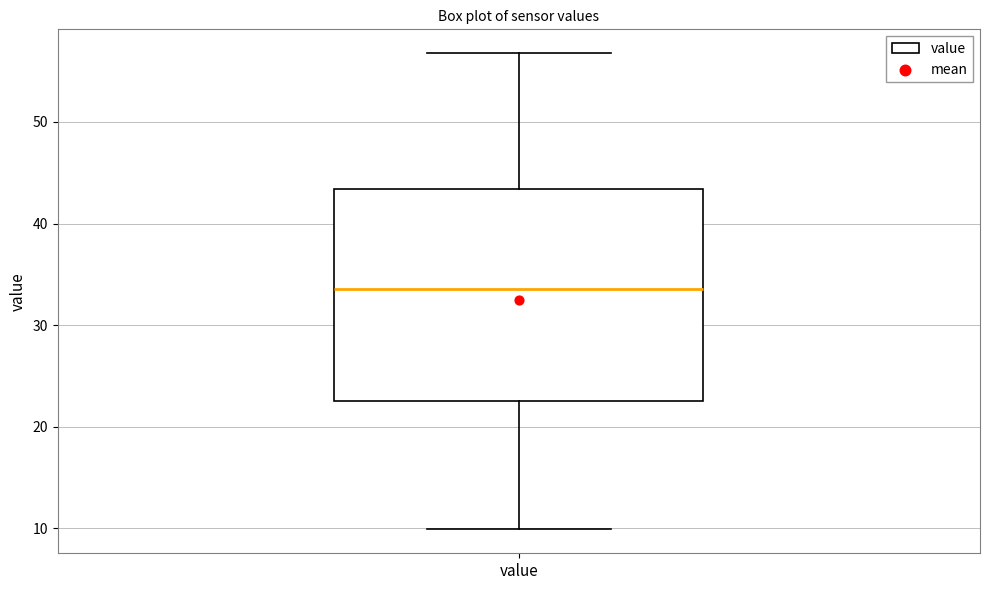

Read this box plot against the y-axis: the position of the median line, the range covered by the box, and the ends of both whiskers. The values are not printed on the chart, so give them approximately, as read against the axis.

median 34, box 23 to 43, whiskers 10 to 57